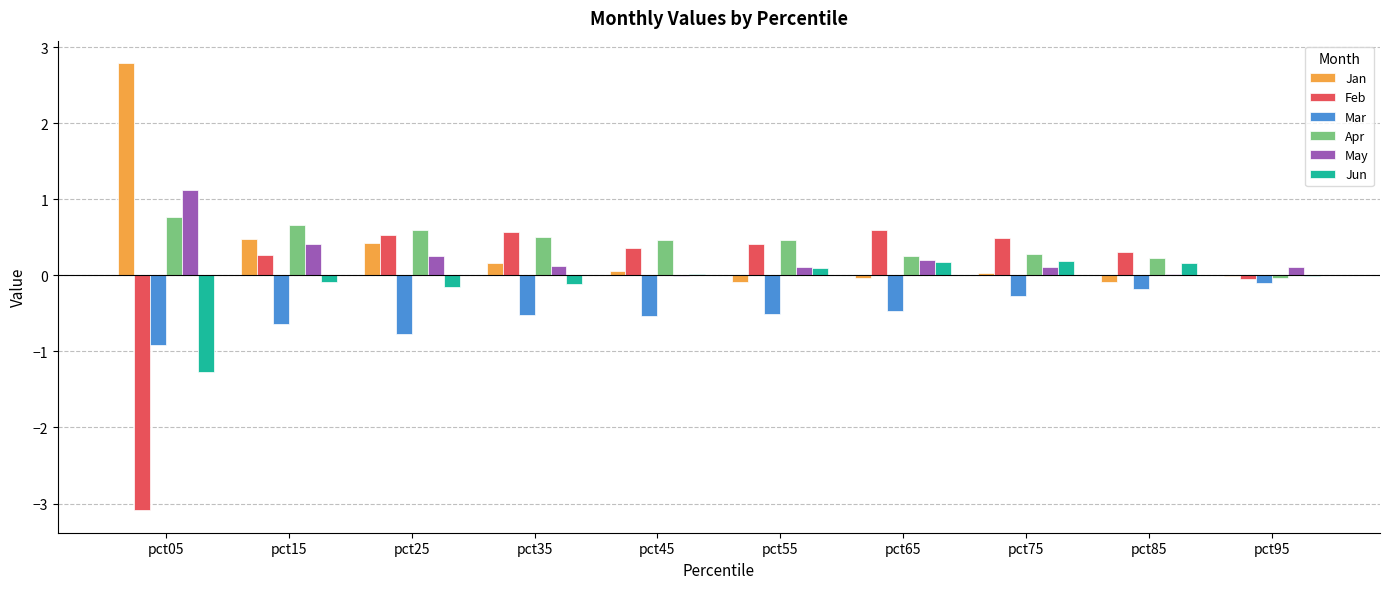

What is the sum of all Jun values?

-1.0